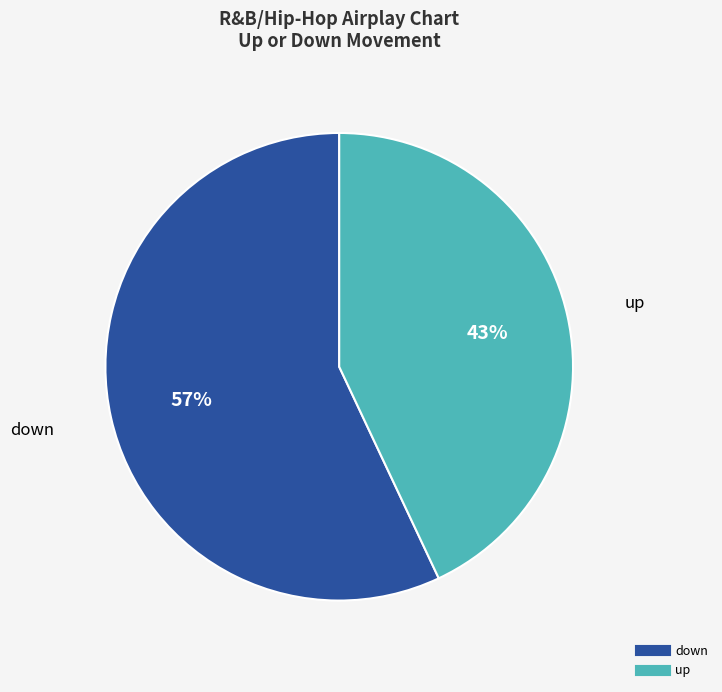

Is it true that up is 43% of the pie?

True